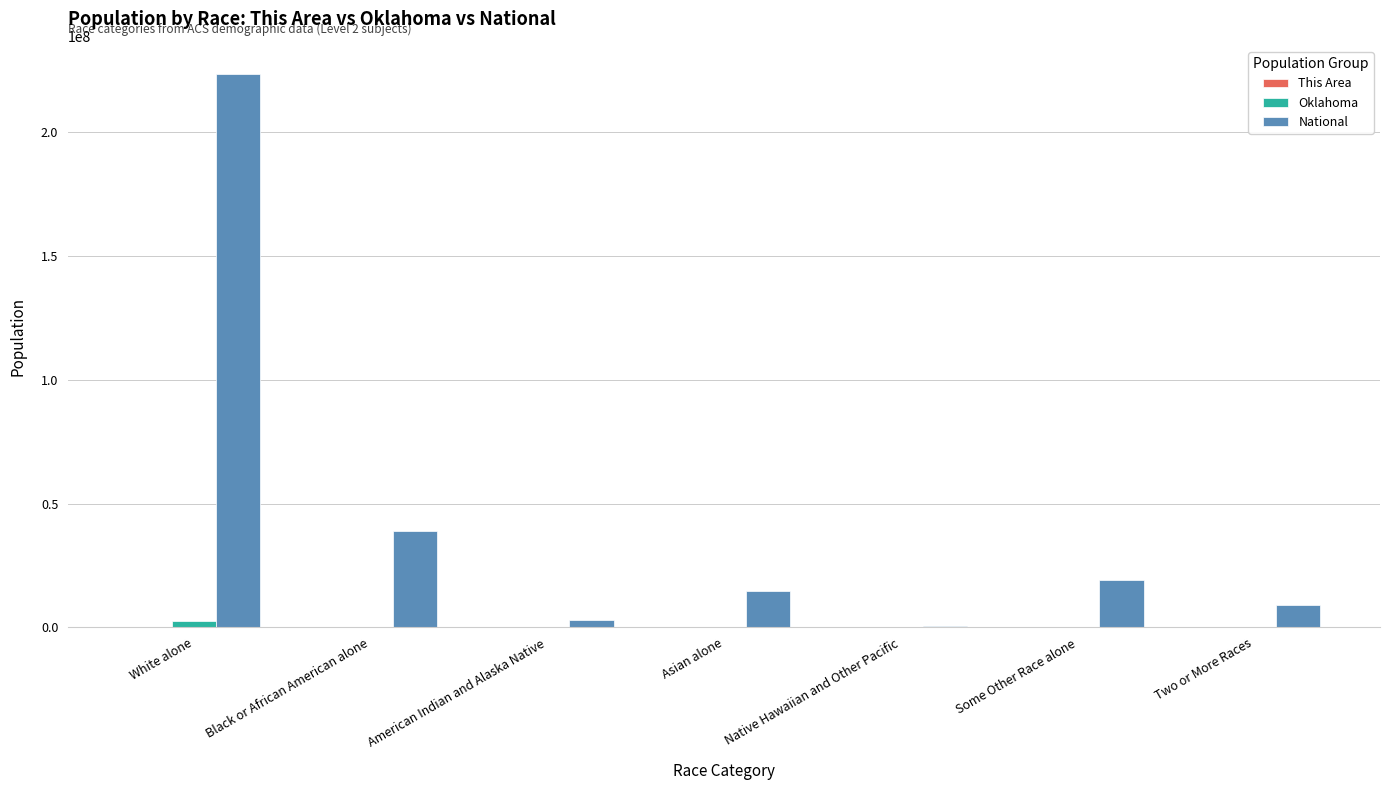

Which series changed the most between Black or African American alone and Some Other Race alone?

National